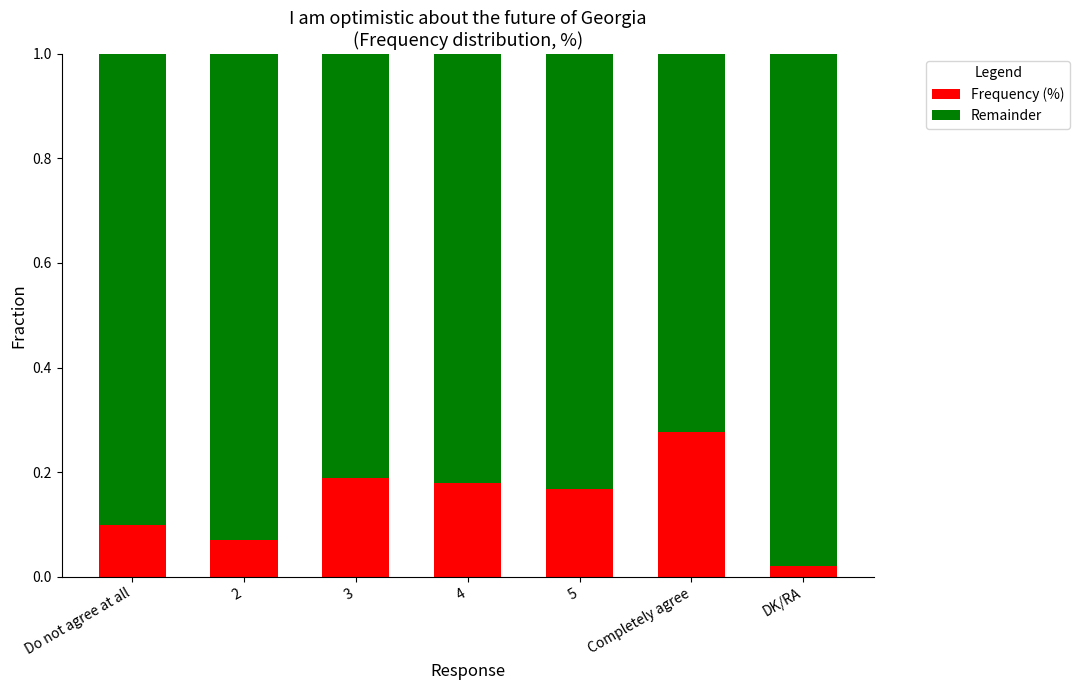

Which category has the highest value in the Frequency (%) series?

Completely agree